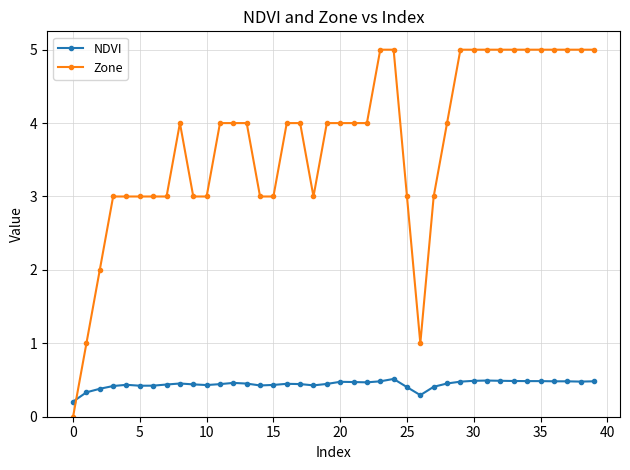

Which series has the largest total across all categories?

Zone